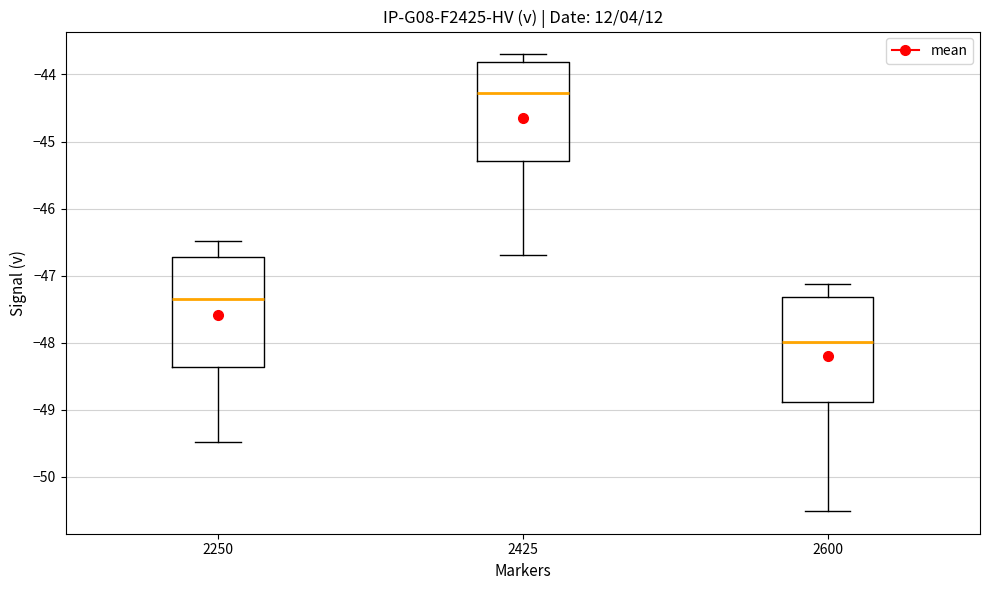

Reading left to right, transcribe this box plot: for each box, give where its median line is, the range the box spans, and where its two whiskers end, as read against the y-axis. The values are not printed on the chart, so give them approximately, as read against the axis.

2250: median -47.3, box -48.4 to -46.7, whiskers -49.5 to -46.5
2425: median -44.3, box -45.3 to -43.8, whiskers -46.7 to -43.7
2600: median -48.0, box -48.9 to -47.3, whiskers -50.5 to -47.1